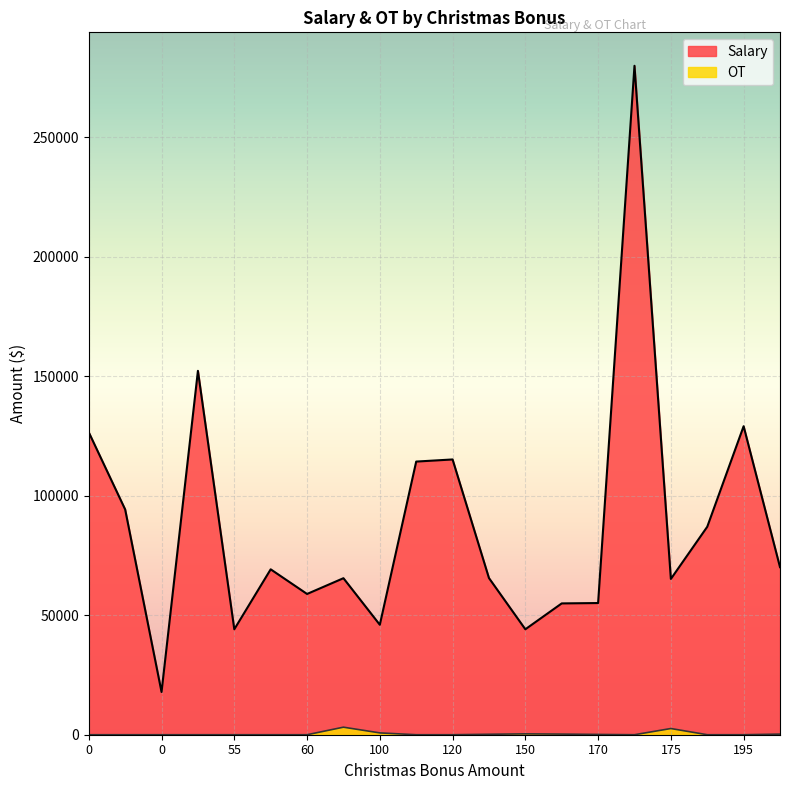

List the series in order of their overall mean, highest first.

Salary, OT